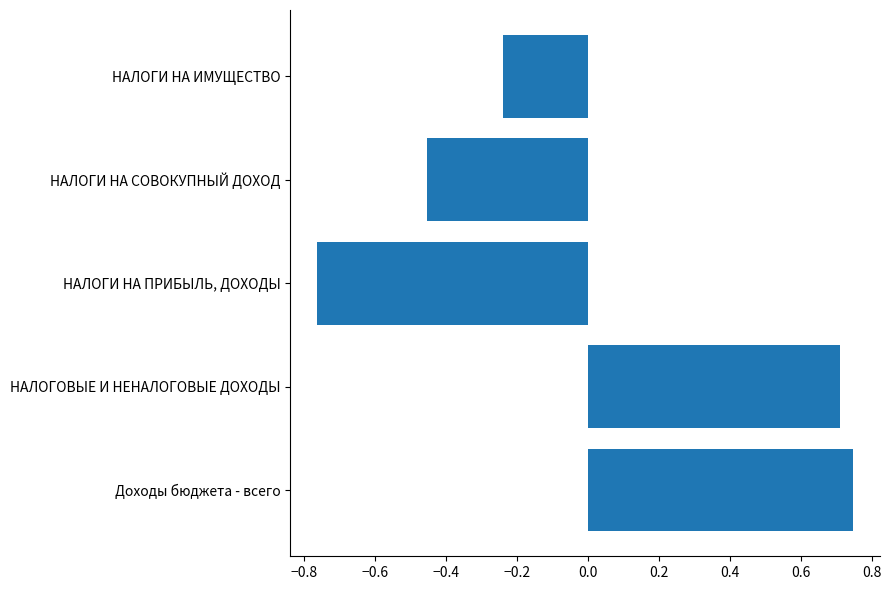

Count the number of values greater than 0.

2